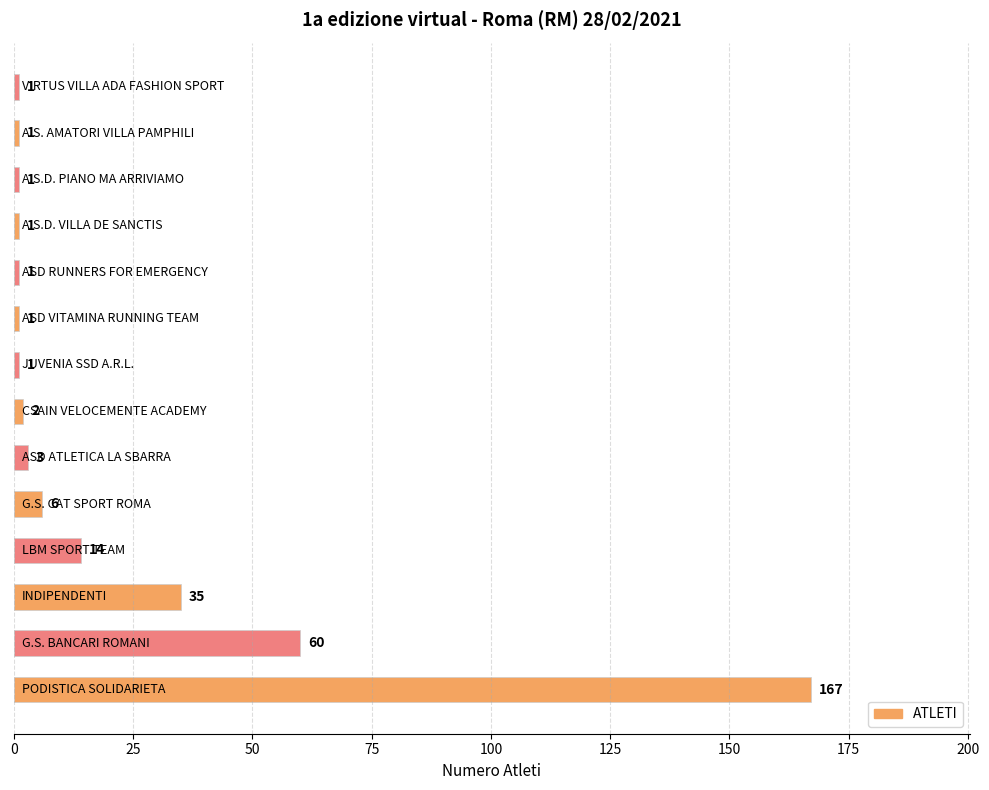

What is the difference between the maximum and minimum values?

166